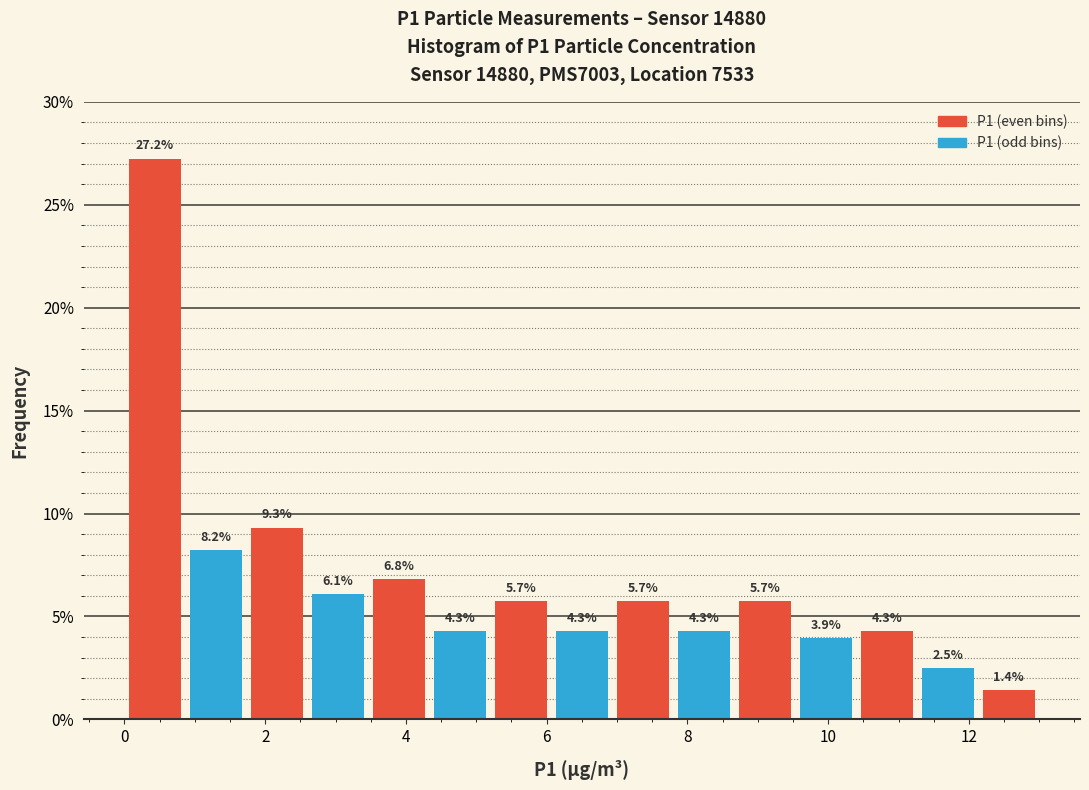

Reading left to right, list every bar in this chart as the range it spans on the x-axis followed by its height. The bar edges are not printed on the chart, so give them approximately, as read against the axis.

0.0 to 0.8: 27.2
0.8 to 1.8: 8.2
1.8 to 2.6: 9.3
2.6 to 3.4: 6.1
3.4 to 4.4: 6.8
4.4 to 5.2: 4.3
5.2 to 6.0: 5.7
6.0 to 7.0: 4.3
7.0 to 7.8: 5.7
7.8 to 8.6: 4.3
8.6 to 9.6: 5.7
9.6 to 10.4: 3.9
10.4 to 11.2: 4.3
11.2 to 12.2: 2.5
12.2 to 13.0: 1.4